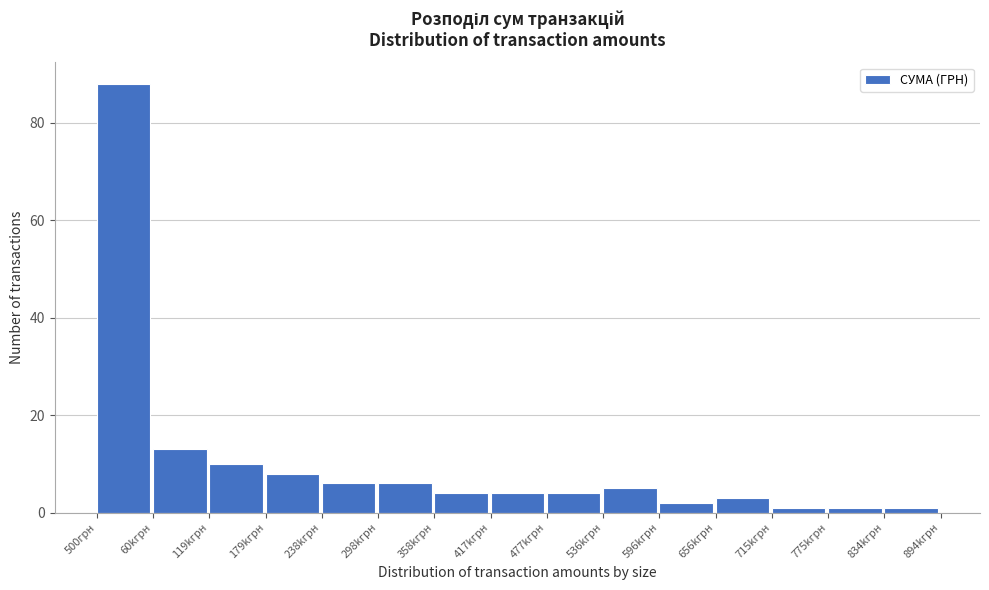

Reading left to right, what are all the values shown in this chart?

88	13	10	8	6	6	4	4	4	5	2	3	1	1	1